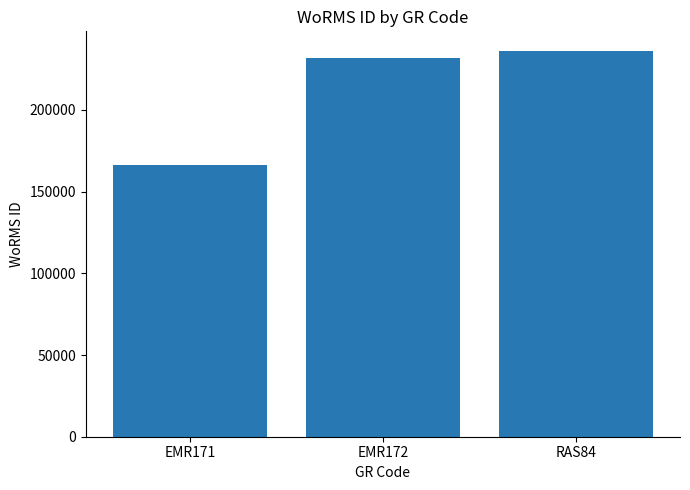

What is the ratio of the value at RAS84 to the value at EMR171?

1.4